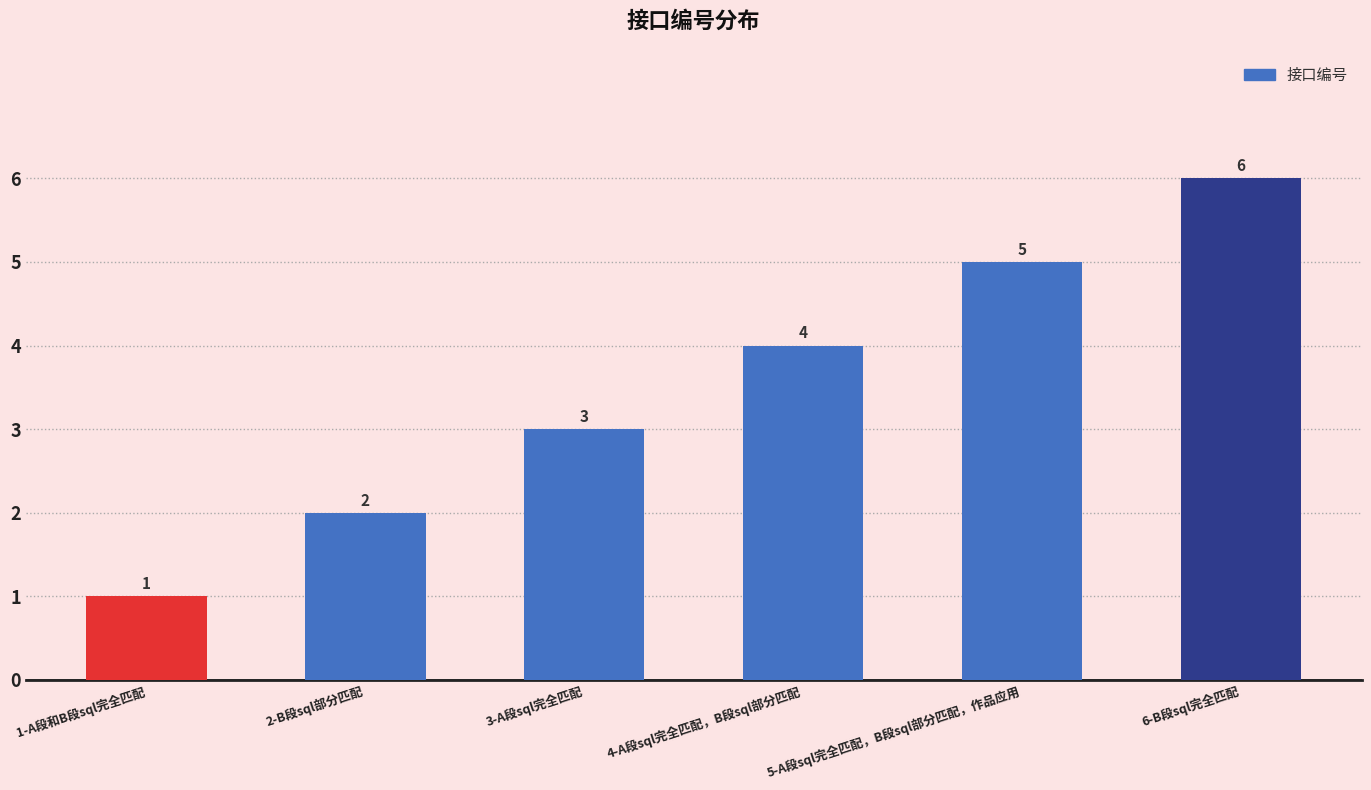

How many bars are there in total?

6